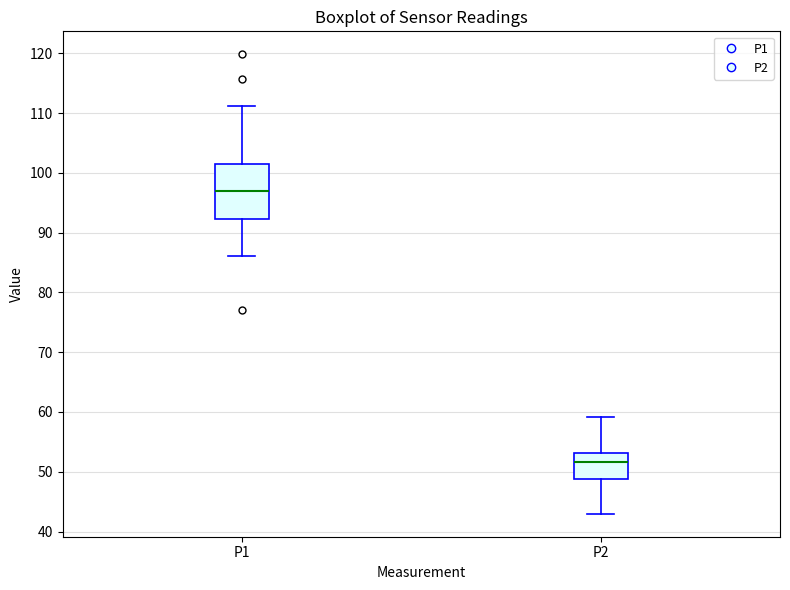

Where does the lower whisker of the box for P2 end on the y-axis? The values are not printed on the chart, so give them approximately, as read against the axis.

43